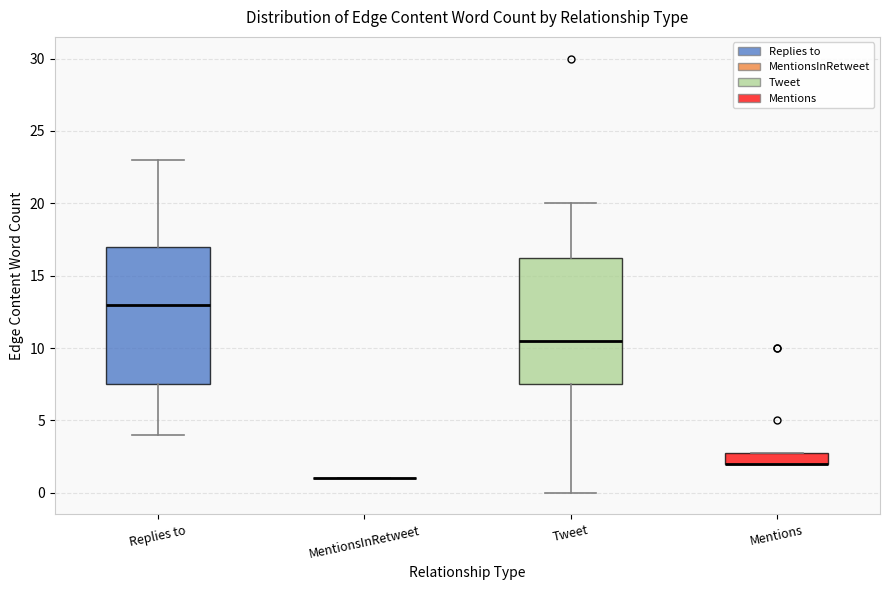

Reading left to right, transcribe this box plot: for each box, give where its median line is, the range the box spans, and where its two whiskers end, as read against the y-axis. The values are not printed on the chart, so give them approximately, as read against the axis.

Replies to: median 13.0, box 7.5 to 17.0, whiskers 4.0 to 23.0
MentionsInRetweet: box collapsed to a line at 1.0, whiskers 1.0 to 1.0
Tweet: median 10.5, box 7.5 to 16.5, whiskers 0.0 to 20.0
Mentions: median 2.0 (drawn on the box's lower edge), box 2.0 to 3.0, whiskers 2.0 to 3.0